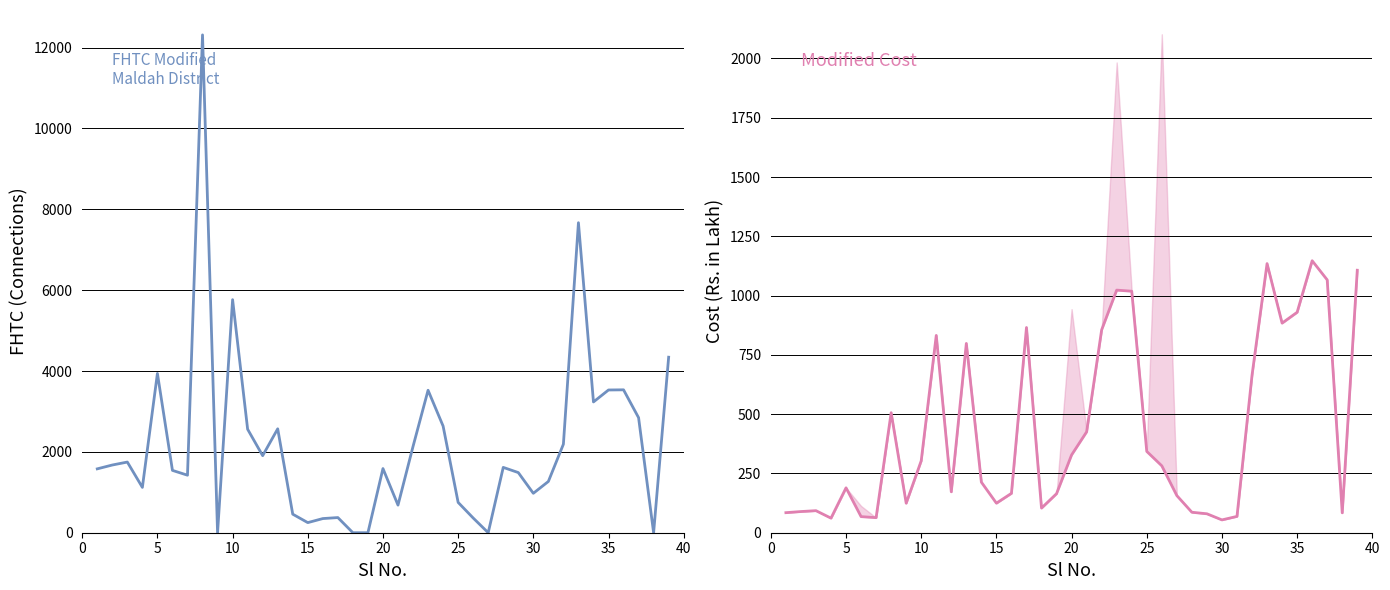

Which series has the largest range (max minus min)?

FHTC Modified